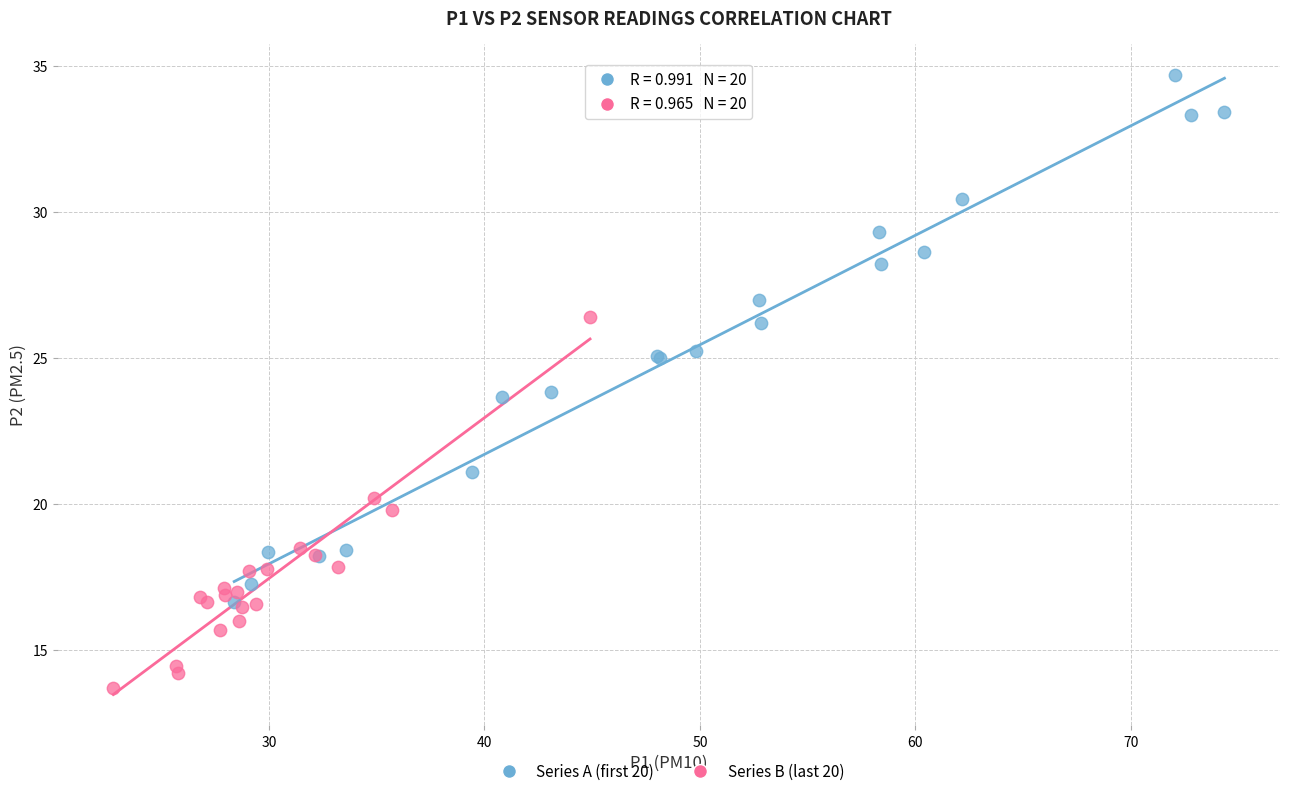

Which series has the widest spread of Y values?

Series A (first 20)